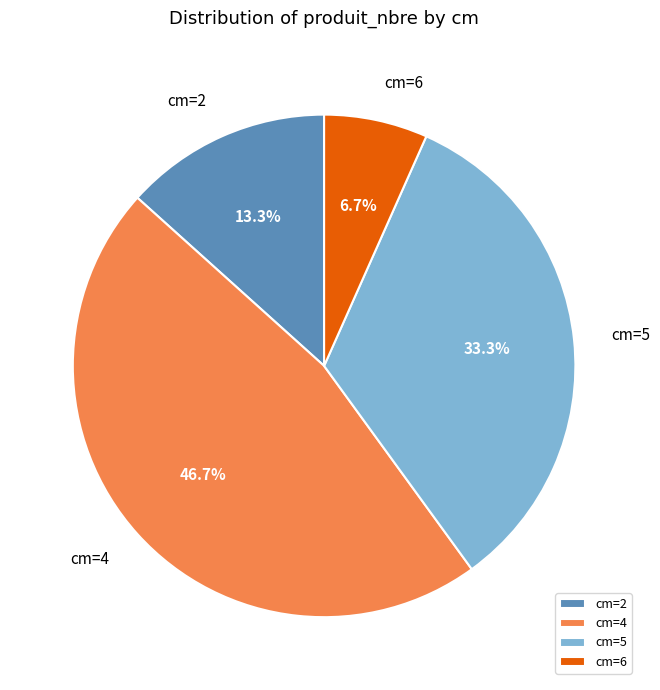

How many slices are in this pie chart?

4